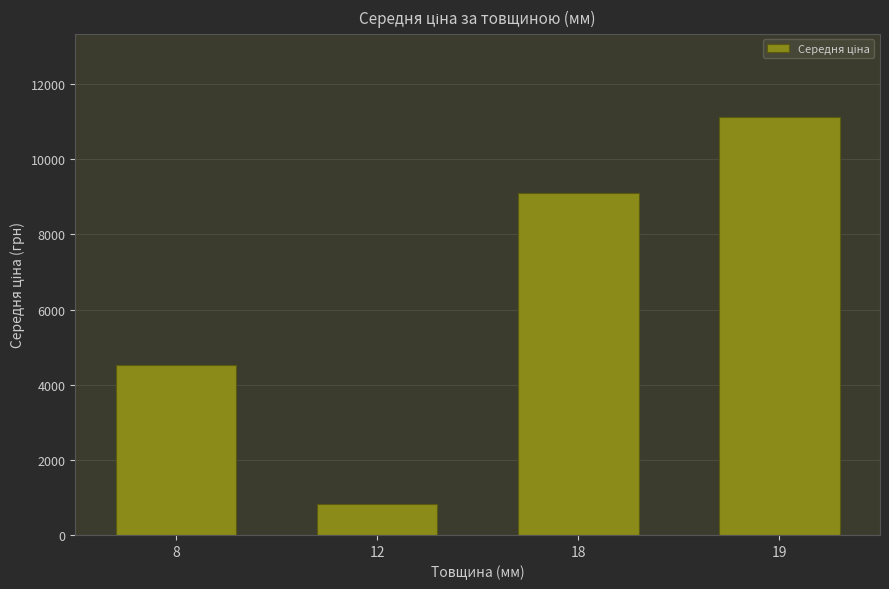

What is the value of the 3rd bar from the left?

9109.9